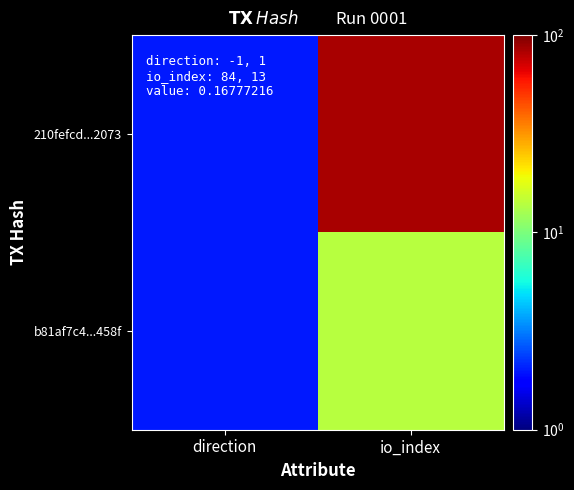

Reading left to right, extract all data points from this chart.

210fefcd...2073: direction=2	io_index=85
b81af7c4...458f: direction=2	io_index=14